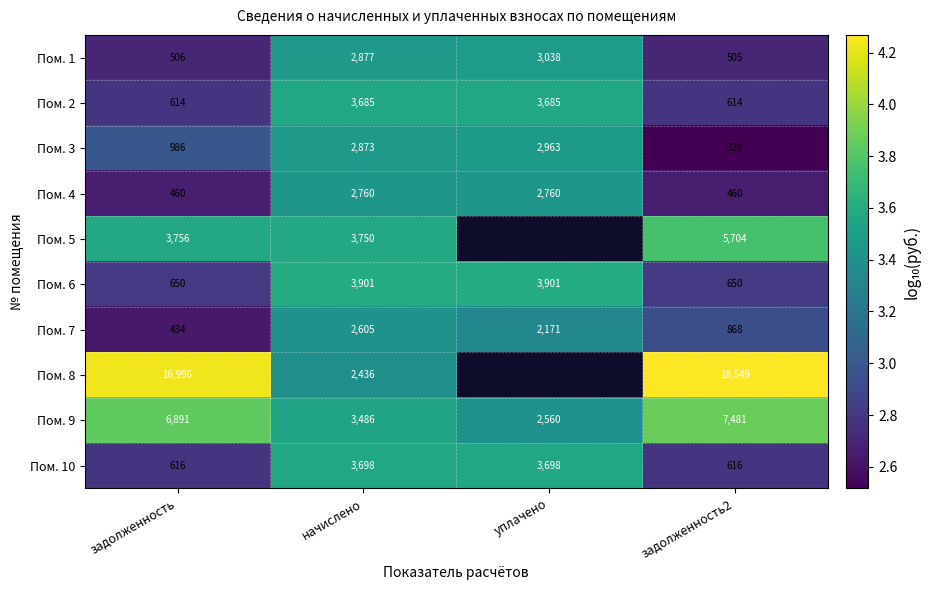

How many series are shown in this chart?

10